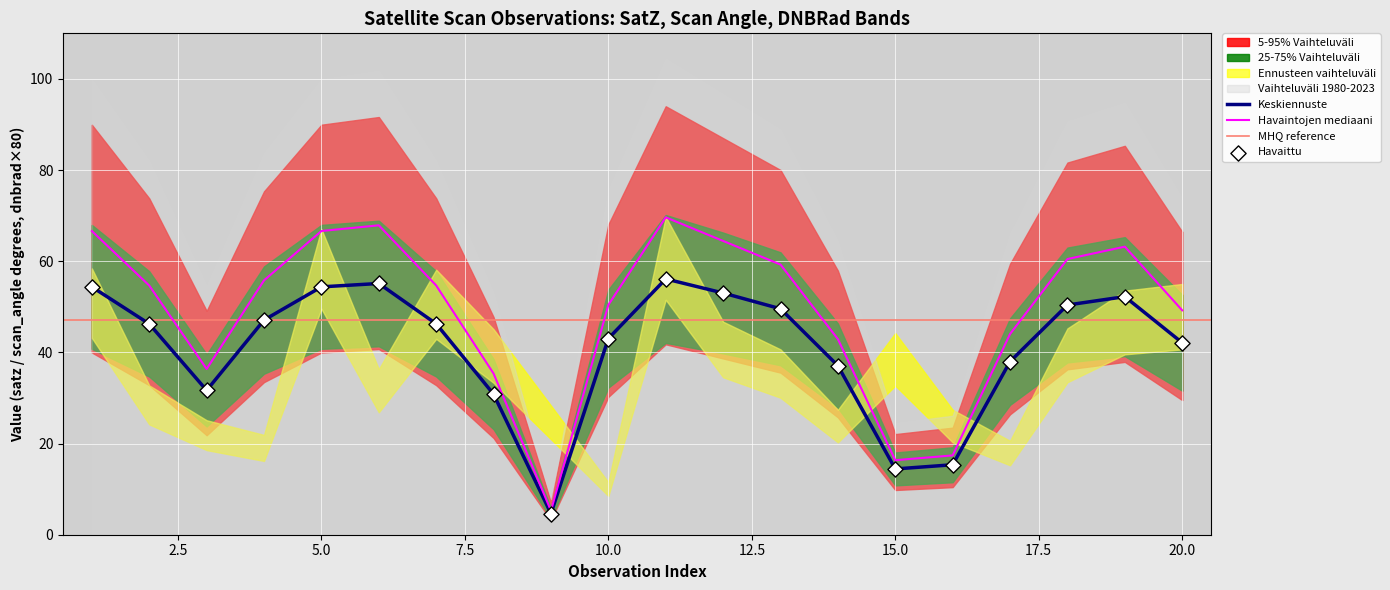

Is the value of satz at 14 greater than the value of scan_angle at 19?

No